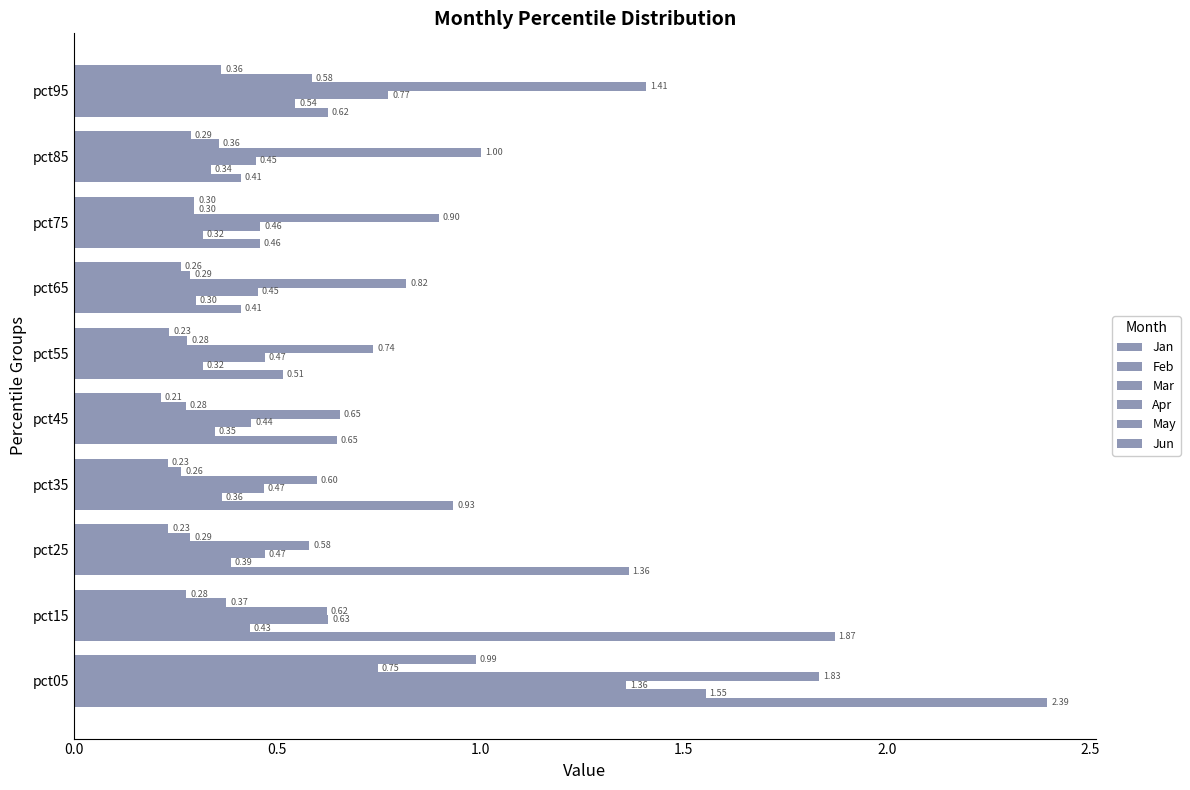

Reading left to right, list all the values displayed in this chart.

Jan: 2.4	1.9	1.4	0.9	0.6	0.5	0.4	0.5	0.4	0.6
Feb: 1.6	0.4	0.4	0.4	0.3	0.3	0.3	0.3	0.3	0.5
Mar: 1.4	0.6	0.5	0.5	0.4	0.5	0.5	0.5	0.4	0.8
Apr: 1.8	0.6	0.6	0.6	0.7	0.7	0.8	0.9	1.0	1.4
May: 0.7	0.4	0.3	0.3	0.3	0.3	0.3	0.3	0.4	0.6
Jun: 1.0	0.3	0.2	0.2	0.2	0.2	0.3	0.3	0.3	0.4